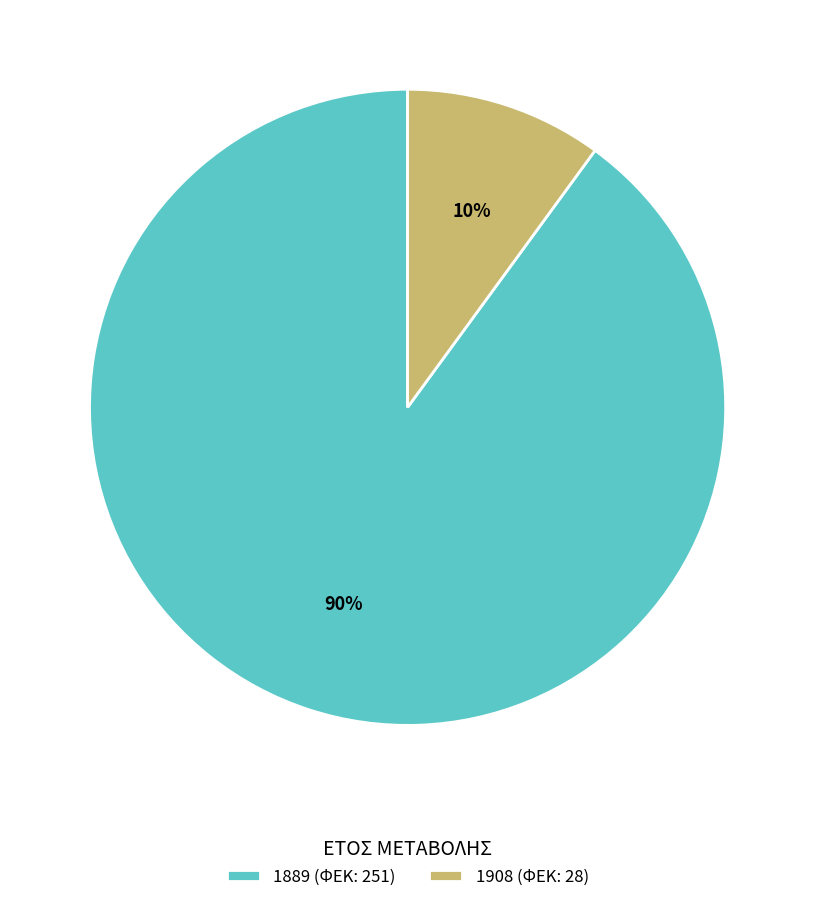

Does 1908 represent more than half of the total?

No